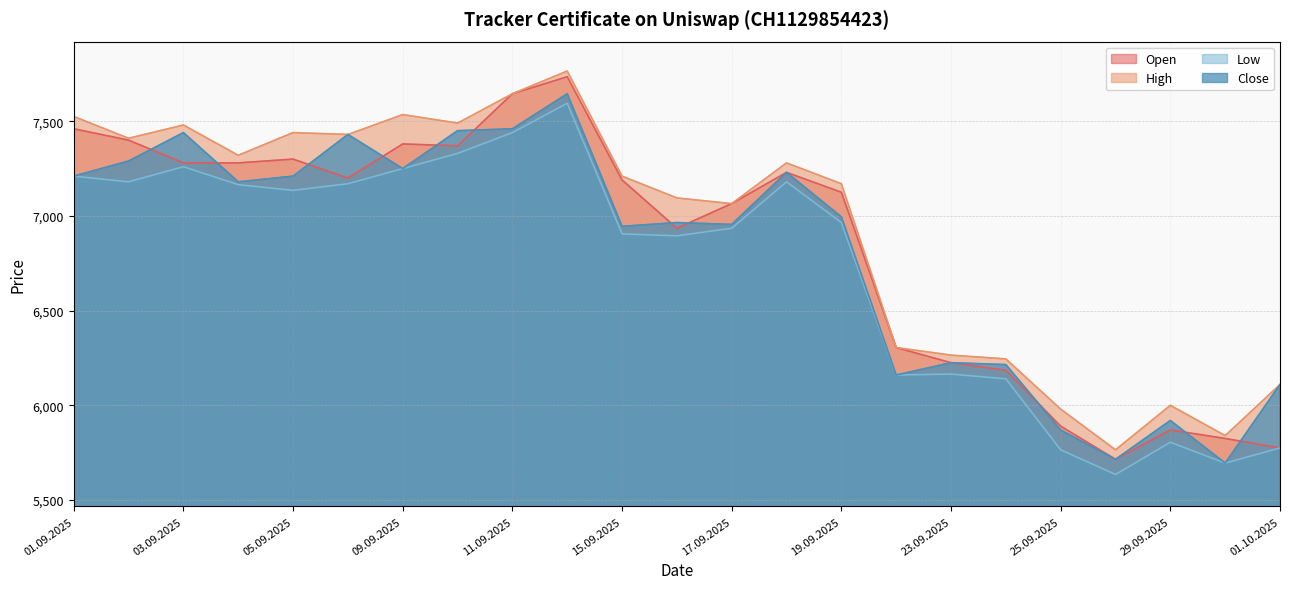

True or false: High and Open intersect in this chart.

False